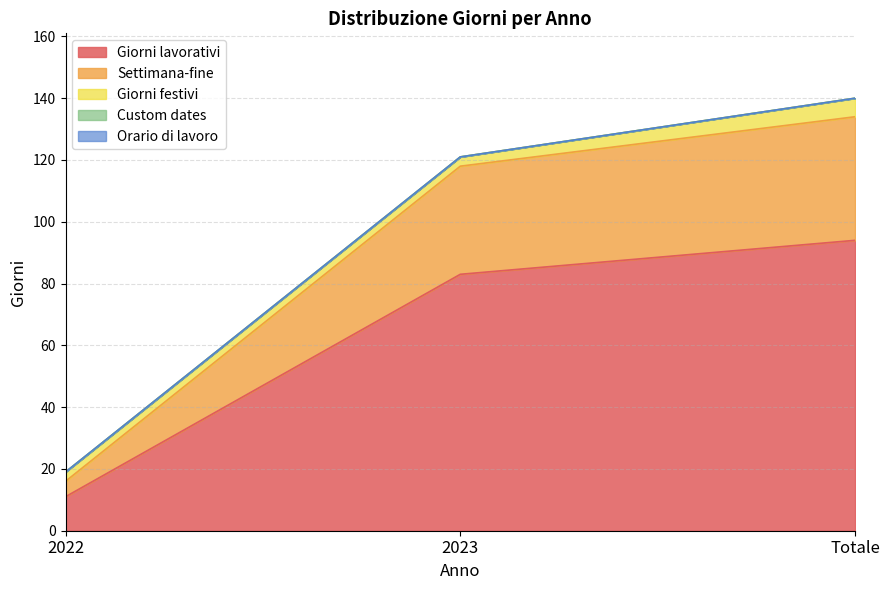

Which series has the largest total across all categories?

Giorni lavorativi